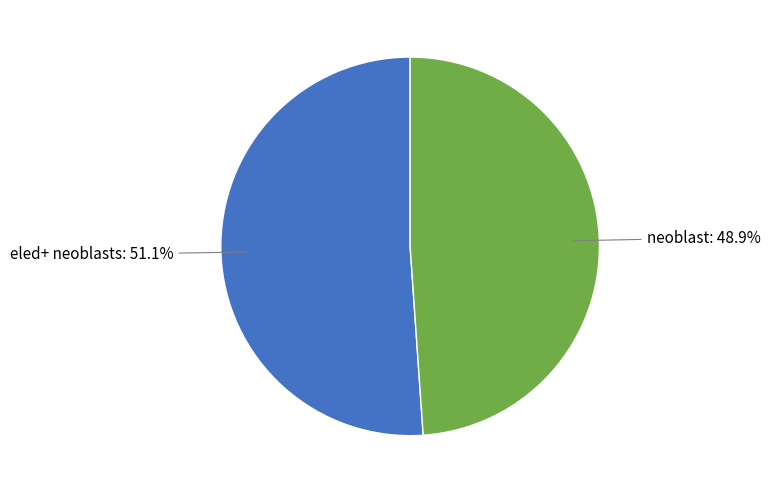

Is there a majority slice in this chart?

Yes